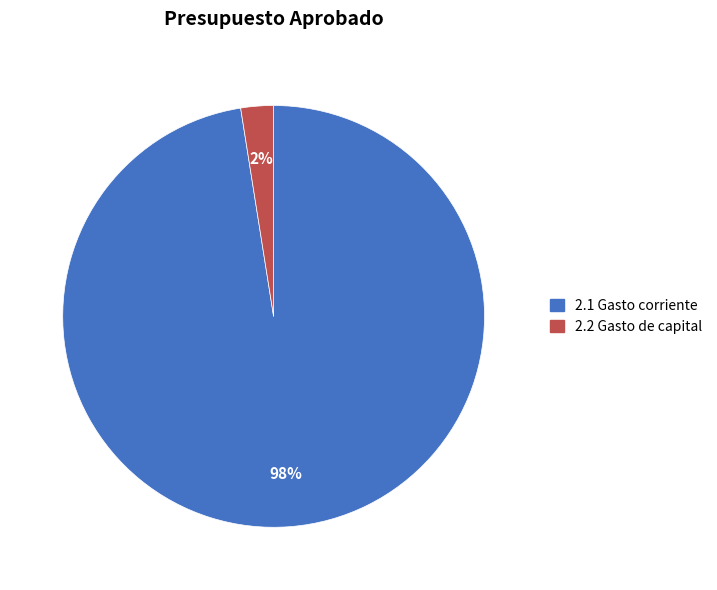

Do 2.2 Gasto de capital and 2.1 Gasto corriente together represent more than half of the pie?

Yes